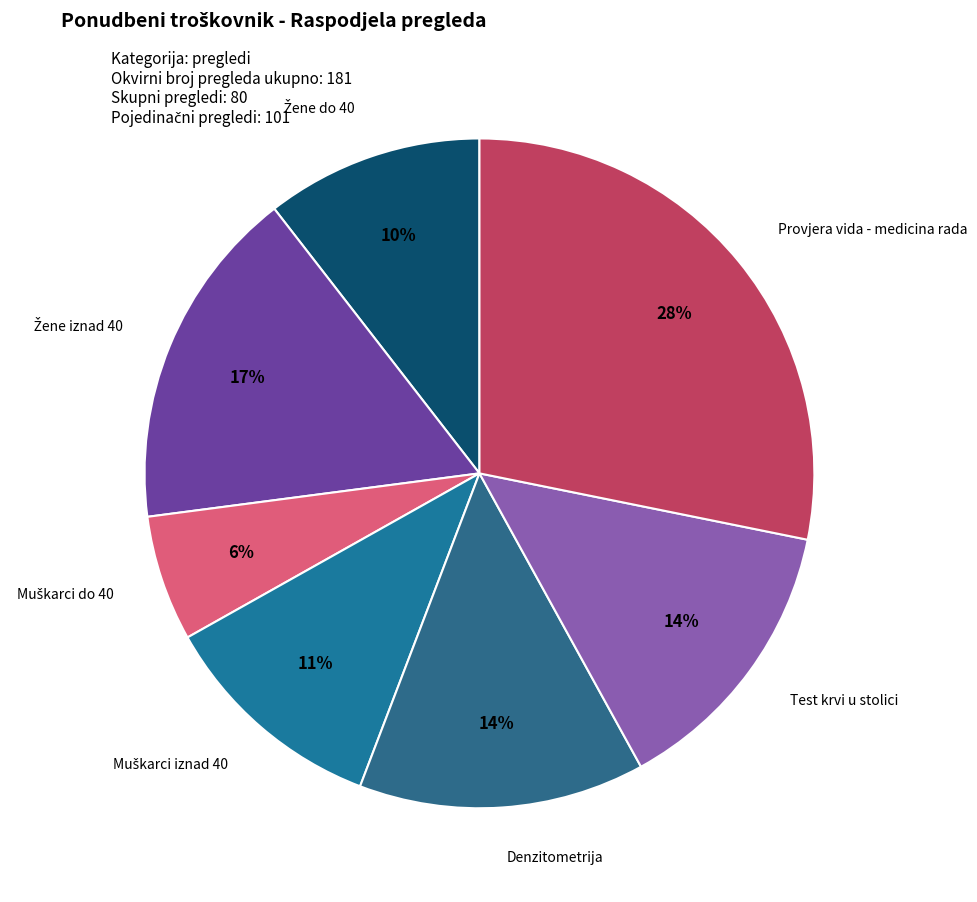

Count the number of slices in the pie.

7